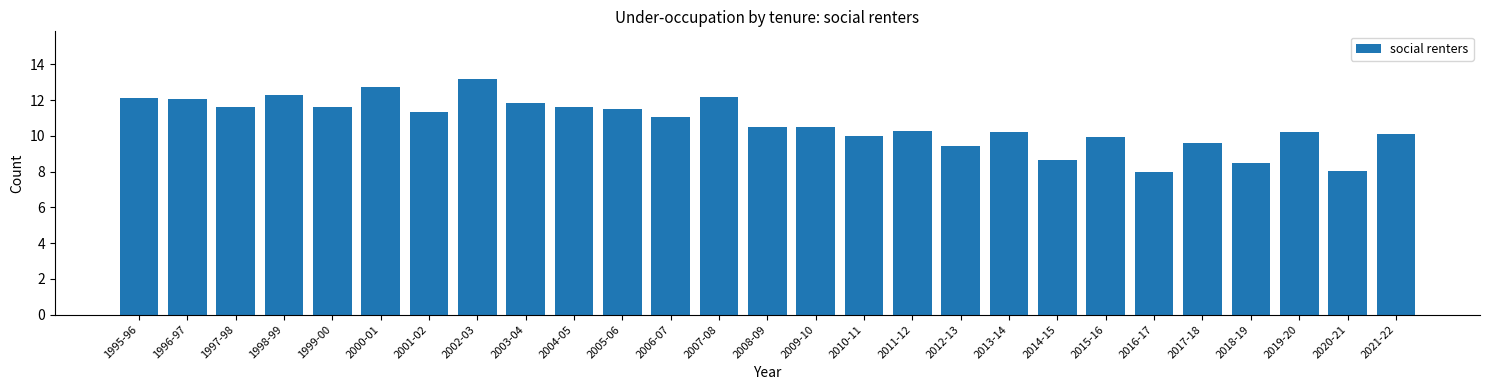

Reading left to right, list all the values displayed in this chart.

12.1	12.1	11.6	12.3	11.6	12.7	11.3	13.2	11.8	11.6	11.5	11.0	12.1	10.5	10.5	10.0	10.2	9.4	10.2	8.6	10.0	8.0	9.6	8.5	10.2	8.0	10.1